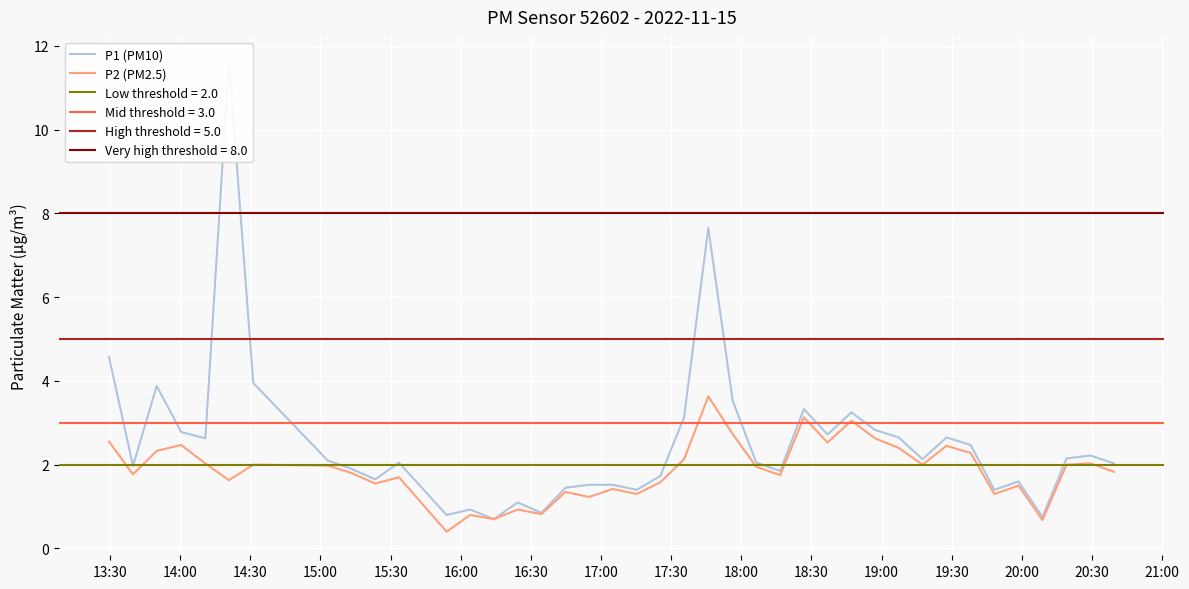

True or false: P2 (PM2.5) and P1 (PM10) intersect in this chart.

False